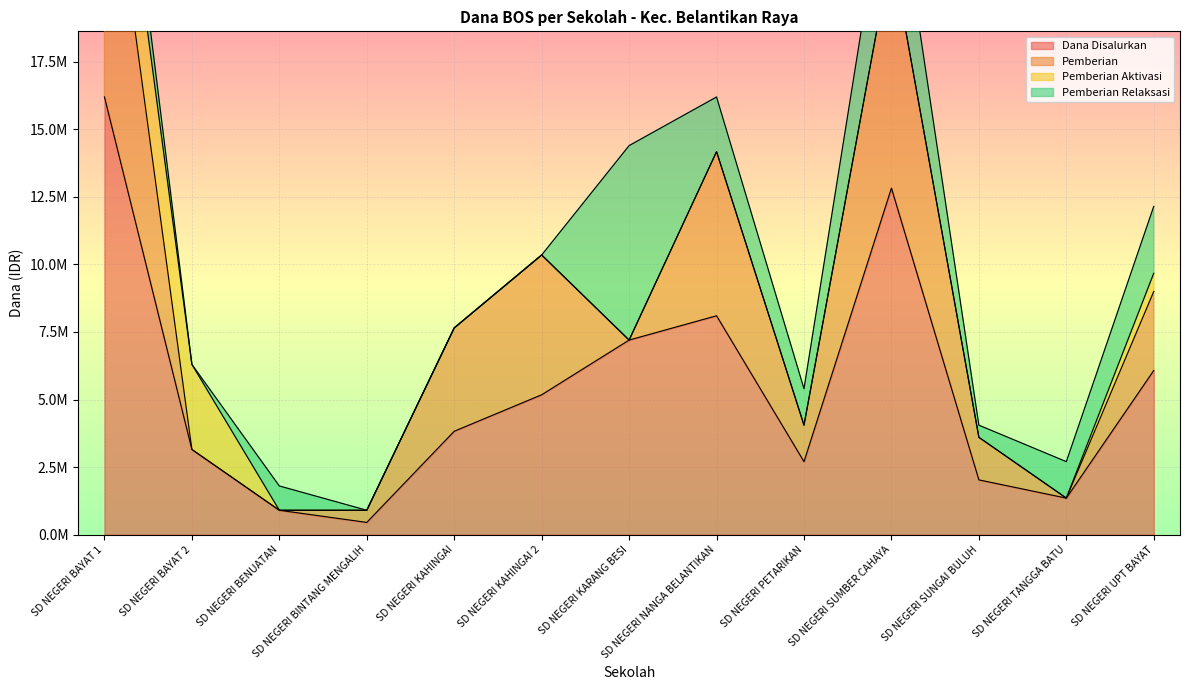

In Dana Disalurkan, how many points are higher than both neighbors (excluding endpoints)?

2